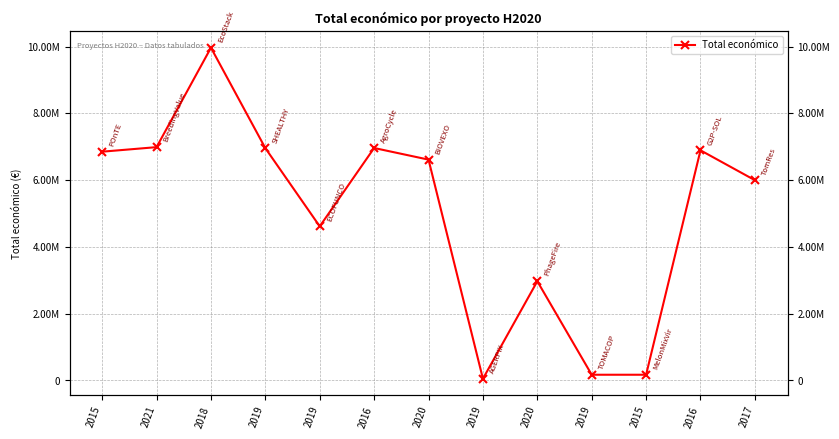

What is the label of the 6th point from the left?

2016